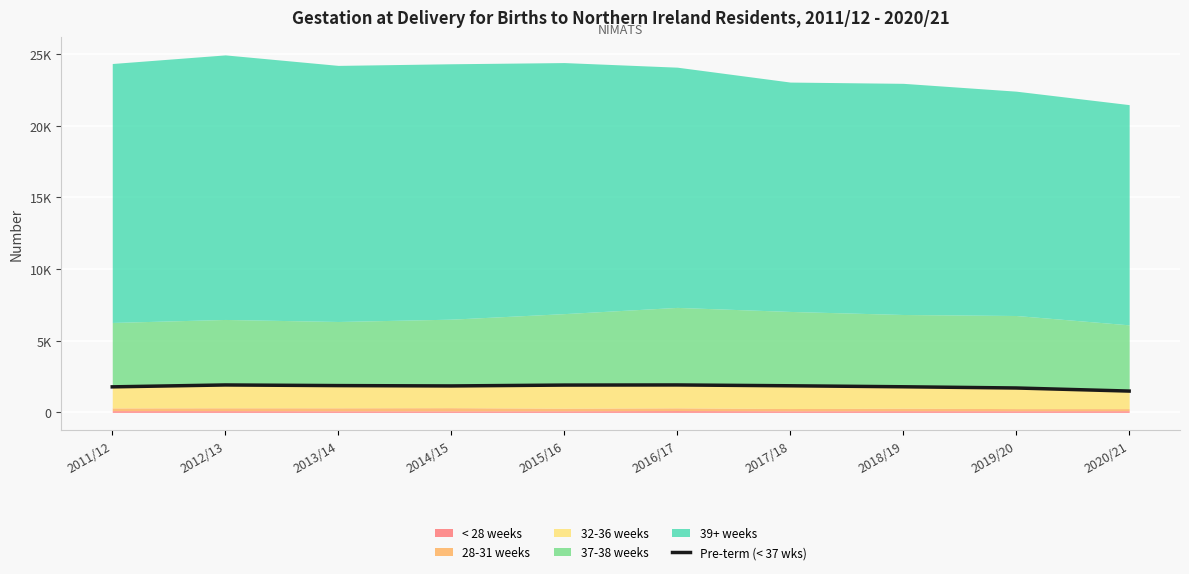

Rank the categories by value from highest to lowest.

2016/17, 2012/13, 2015/16, 2013/14, 2017/18, 2014/15, 2018/19, 2011/12, 2019/20, 2020/21